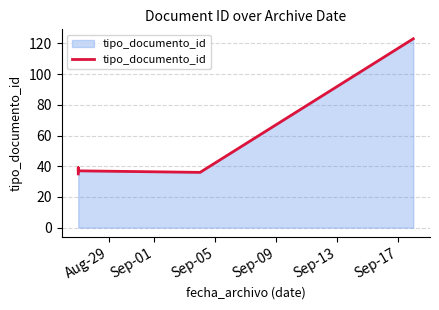

Is it true that the value at Aug-29 is 35?

True